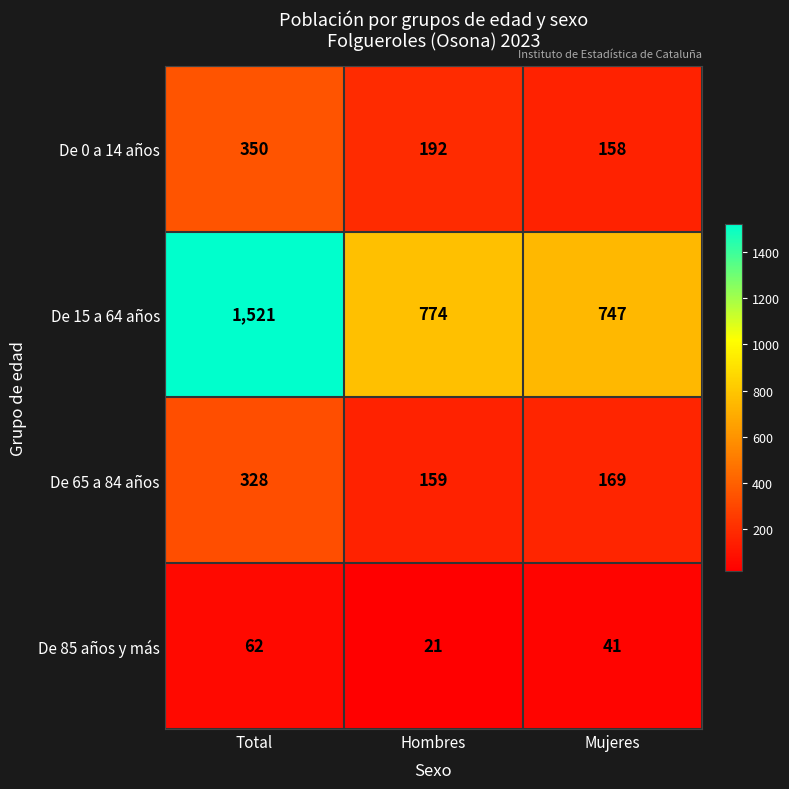

At which category does the chart reach its minimum across all series?

Hombres